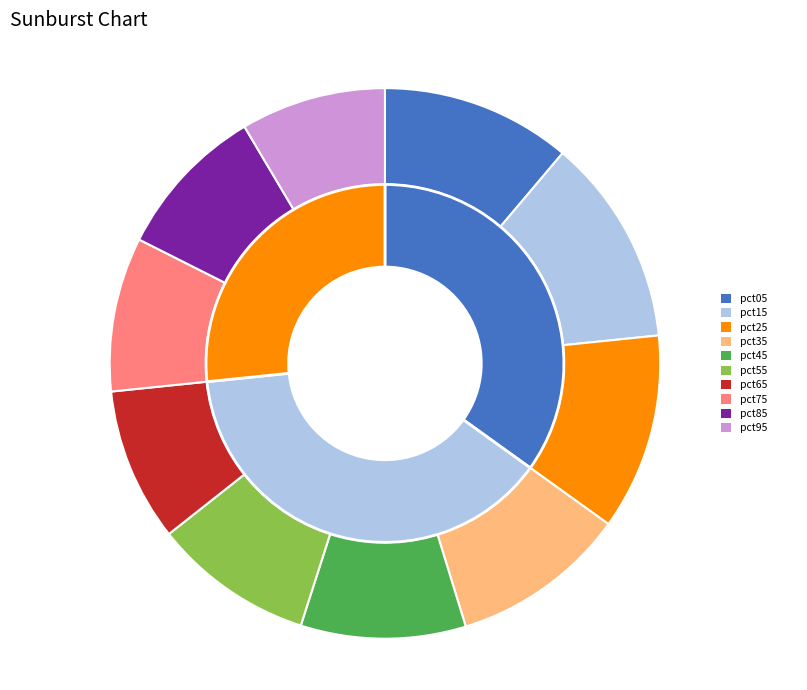

Rank the categories by value from highest to lowest.

pct15, pct25, pct05, pct35, pct45, pct55, pct75, pct85, pct65, pct95